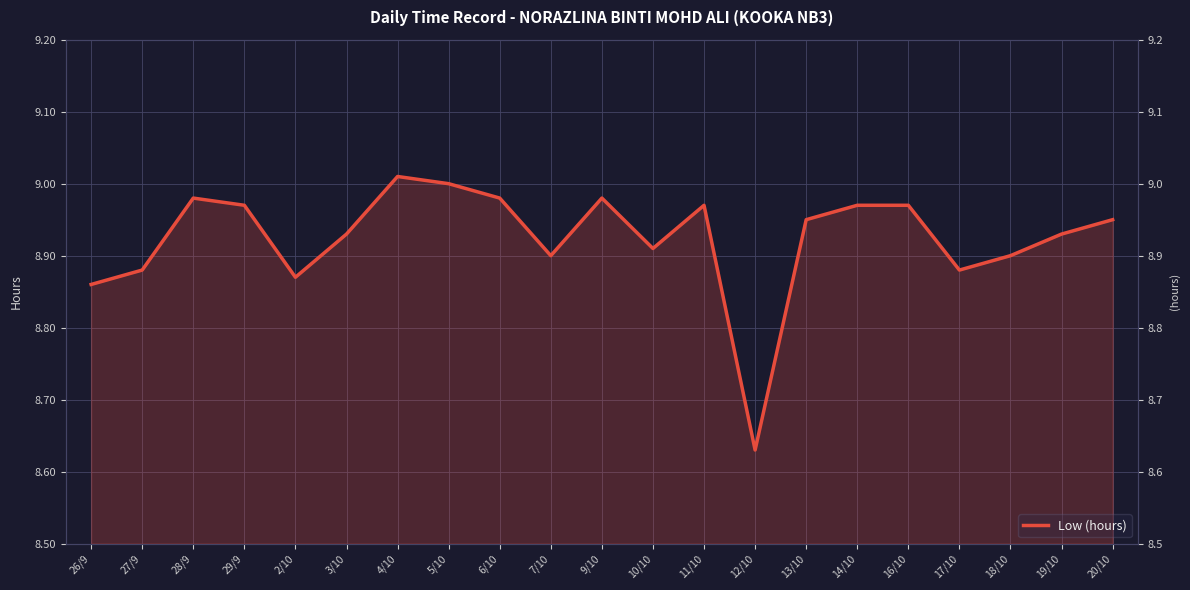

Reading right to left, transcribe all the data shown in this chart.

8.9	8.9	8.9	8.9	9.0	9.0	8.9	8.6	9.0	8.9	9.0	8.9	9.0	9.0	9.0	8.9	8.9	9.0	9.0	8.9	8.9